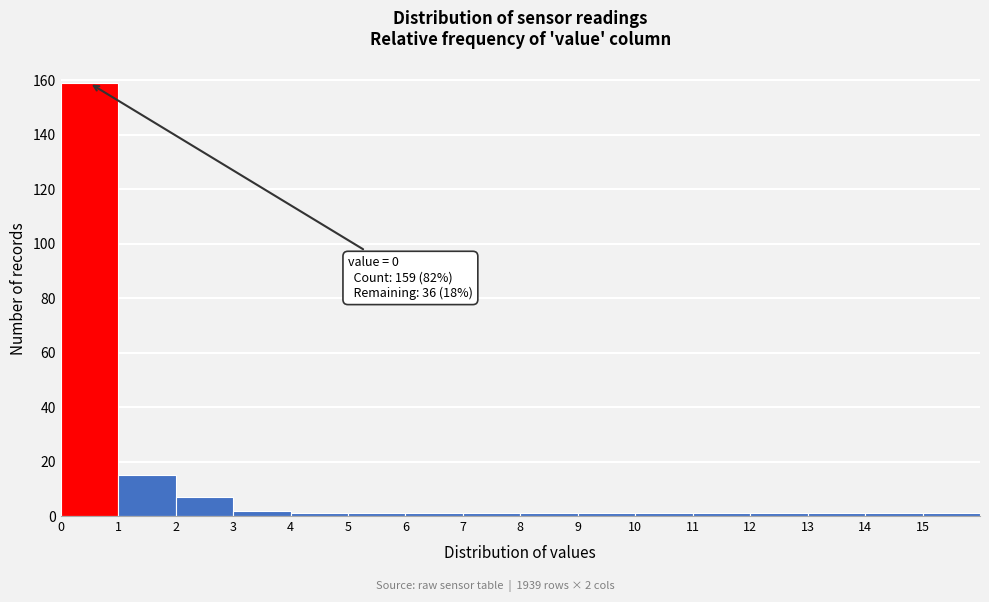

Over which range of the x-axis is the bar tallest?

0 to 1